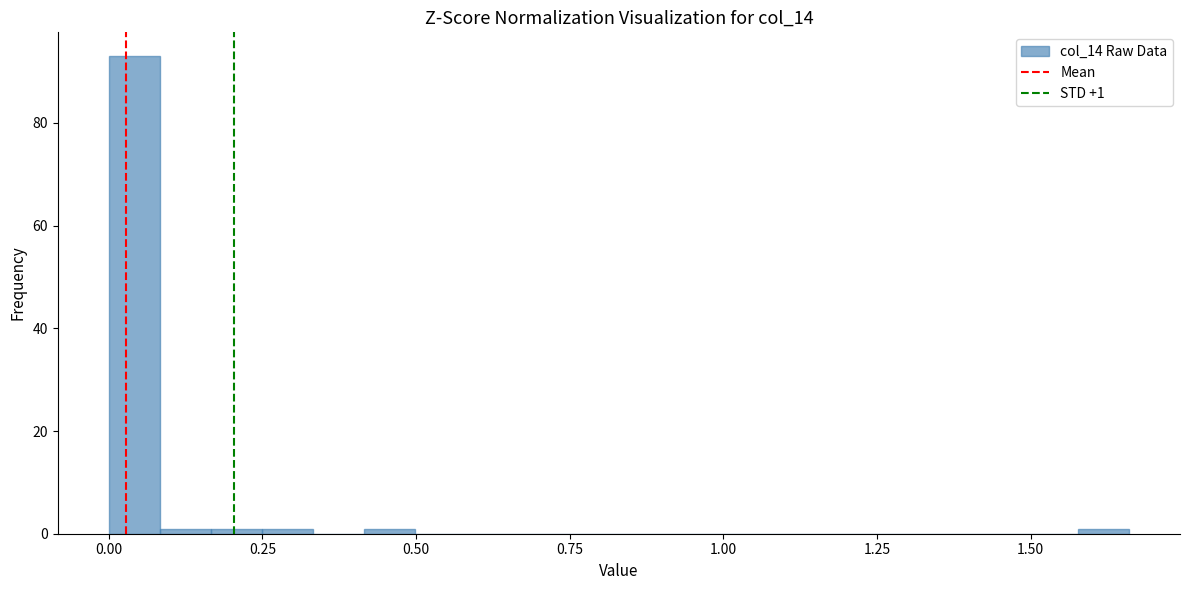

Around what value on the x-axis is the tallest bar? Give the approximate position of its centre, as read against the axis.

0.05